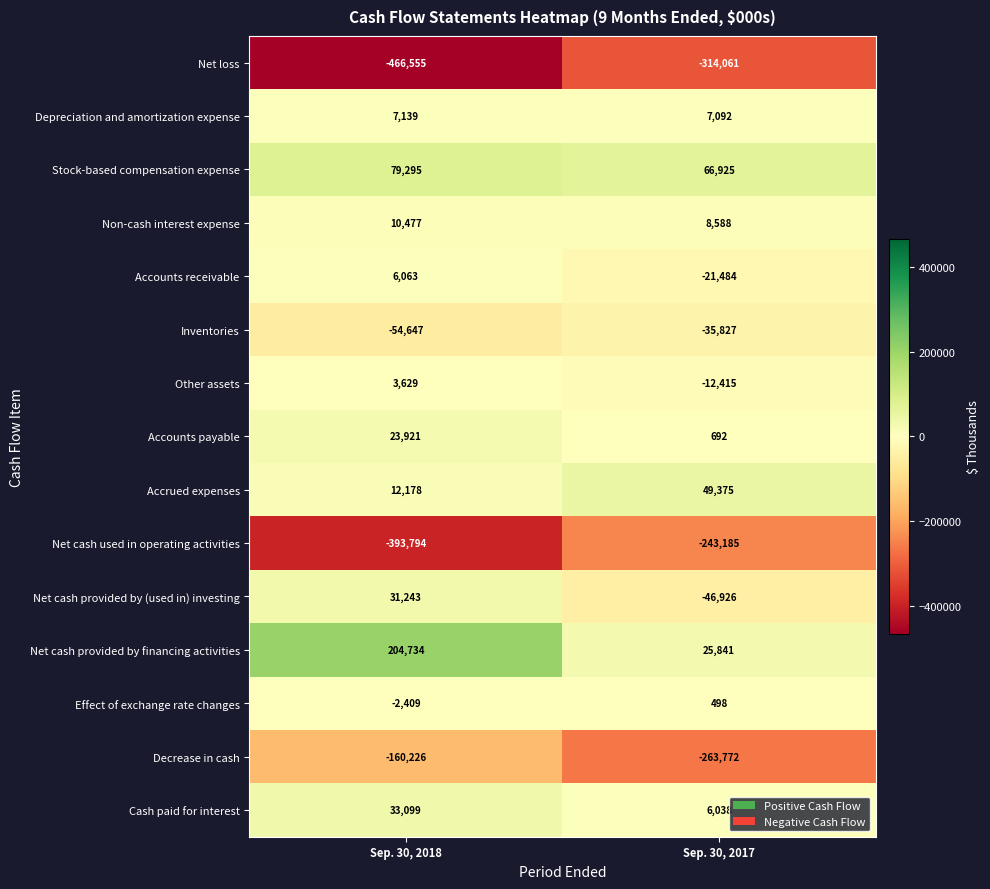

What is the difference between the maximum and minimum values in the Cash paid for interest series?

27061